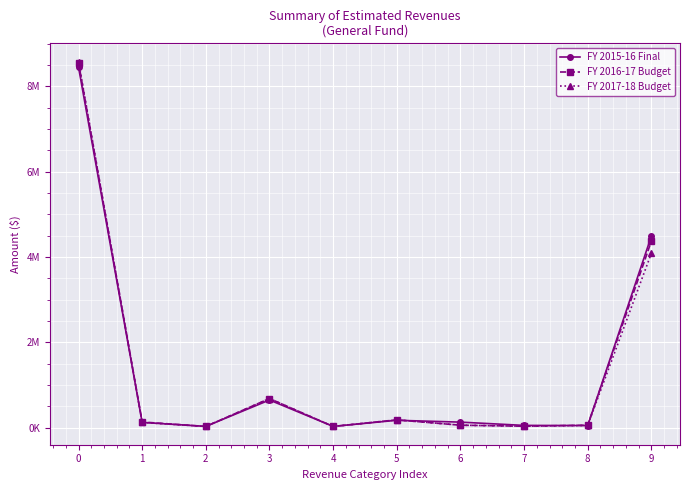

What are all the series names shown in the legend?

FY 2015-16 Final, FY 2016-17 Budget, FY 2017-18 Budget